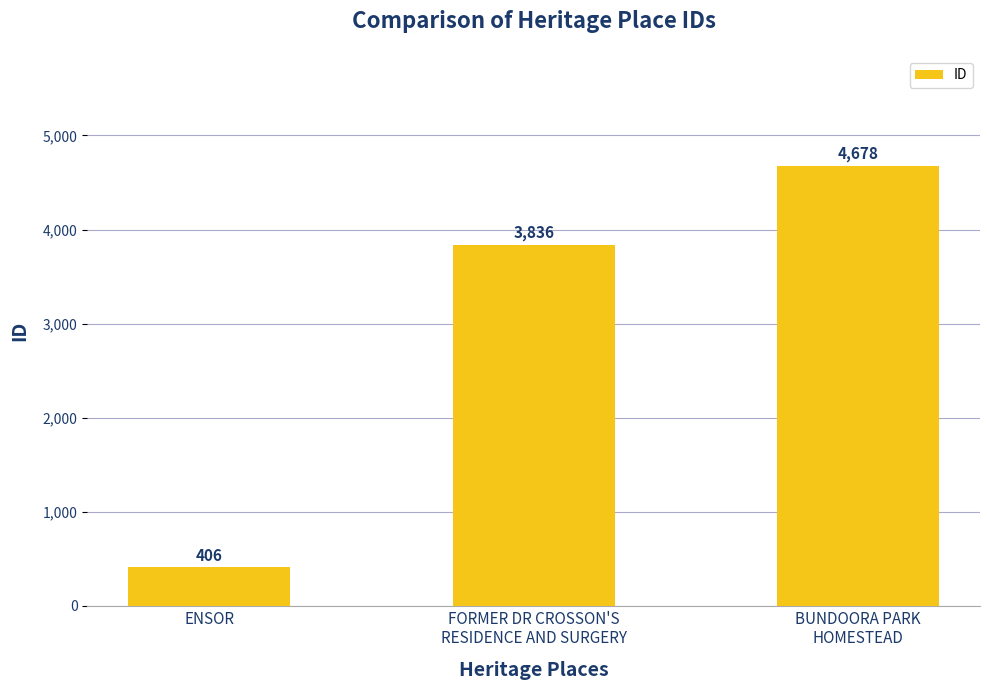

The chart shows a value of 4678 at BUNDOORA PARK
HOMESTEAD. True or false?

True